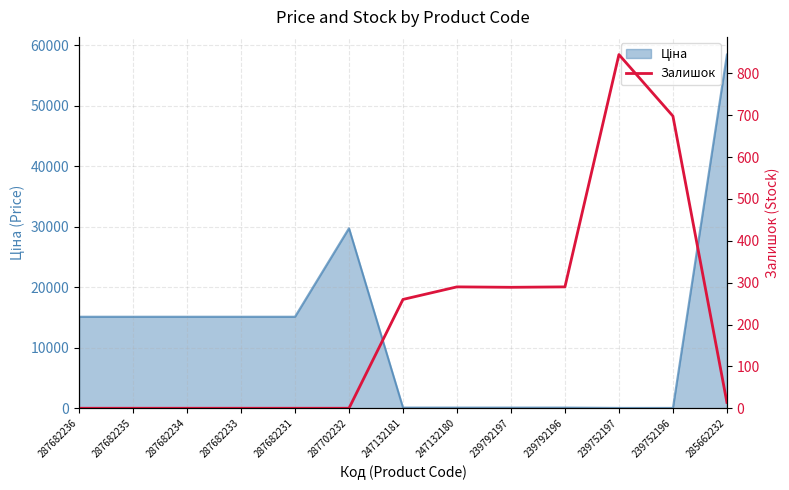

Where is the data nearest to the value 422?

247132180